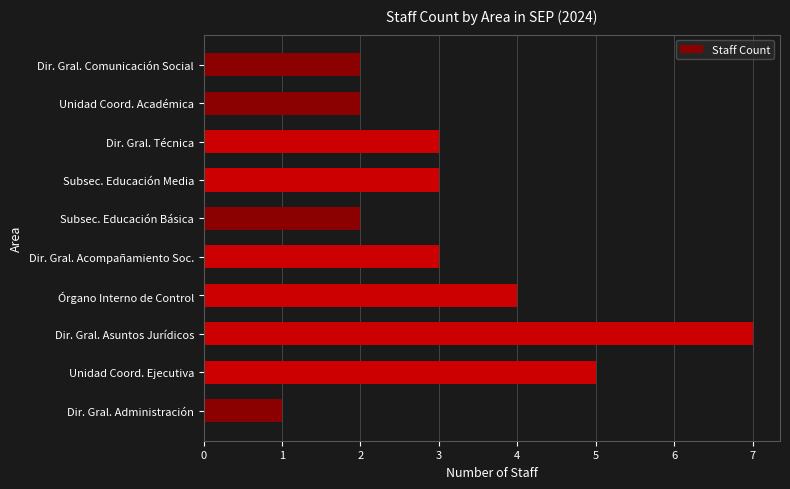

What is the approximate value at Dir. Gral. Acompañamiento Soc.?

3